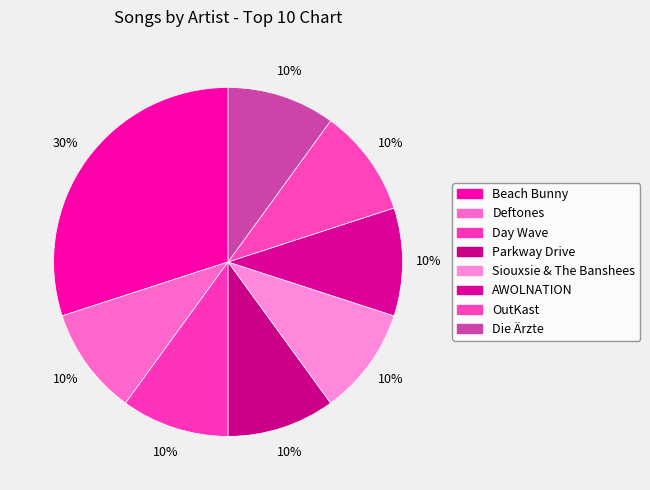

True or false: Siouxsie & The Banshees accounts for 22% of the total.

False